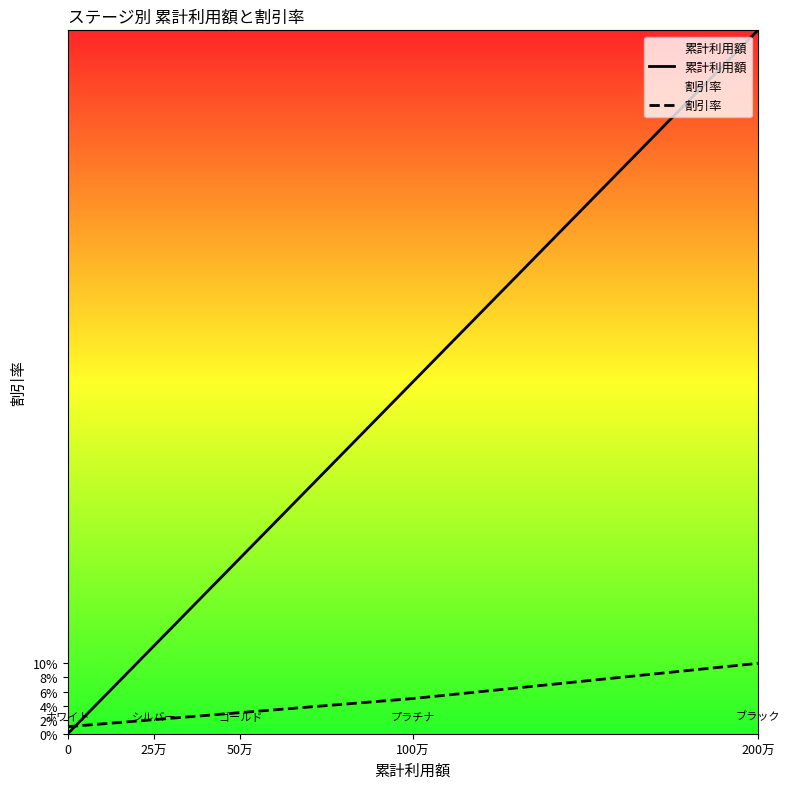

What are all the series names shown in the legend?

累計利用額, 割引率